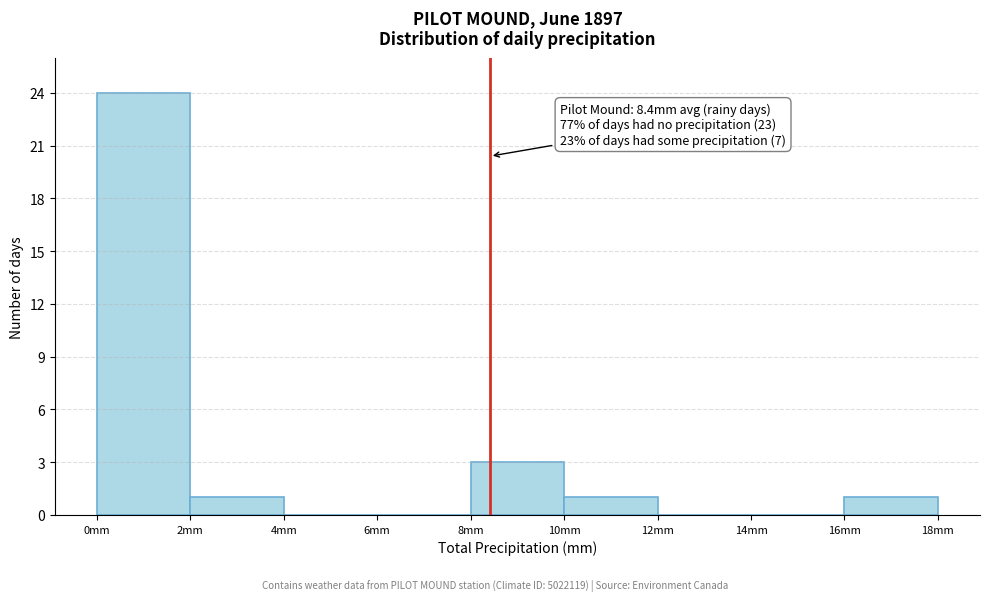

Which range on the x-axis has the tallest bar?

0 to 2